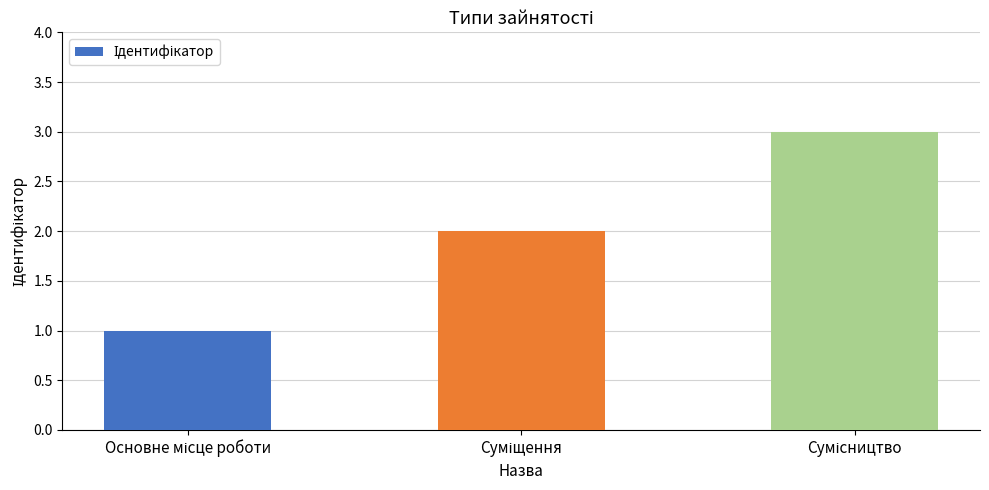

Are the bars horizontal?

No